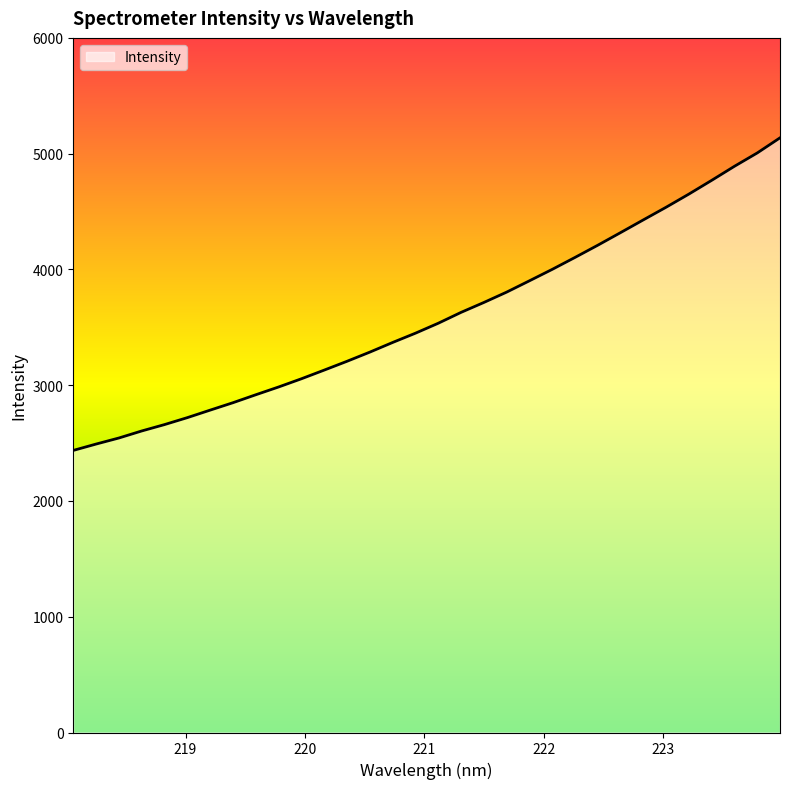

What is the value of the 14th point from the left?

3285.9